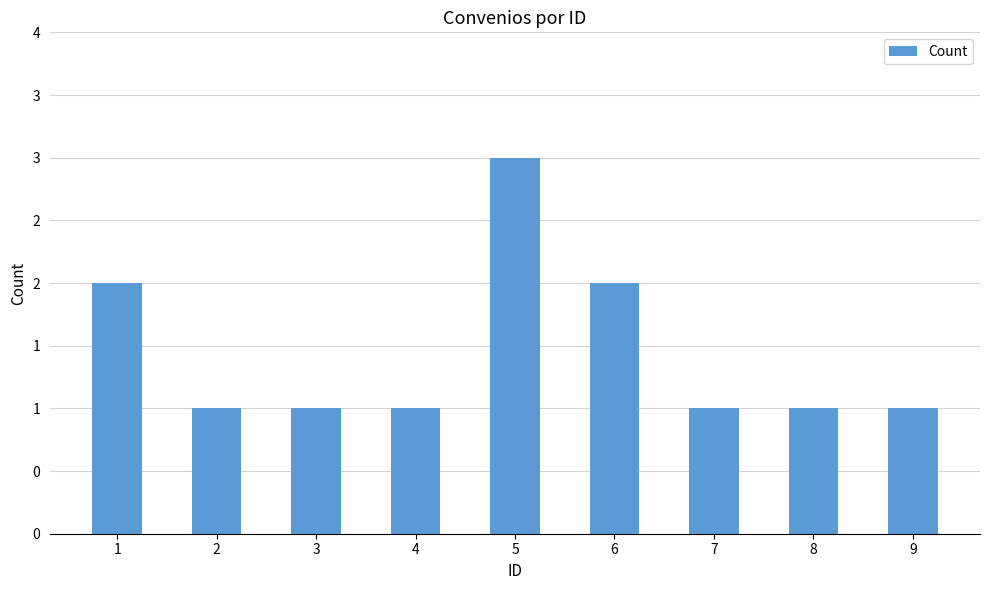

What is the greatest value displayed?

3